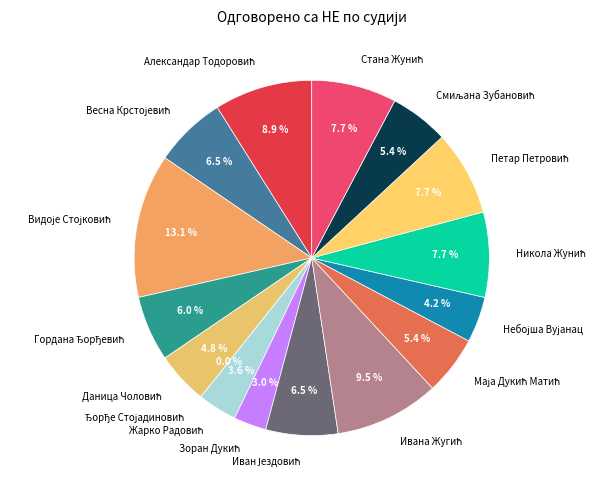

Which category has the biggest portion of the pie?

Видоје Стојковић